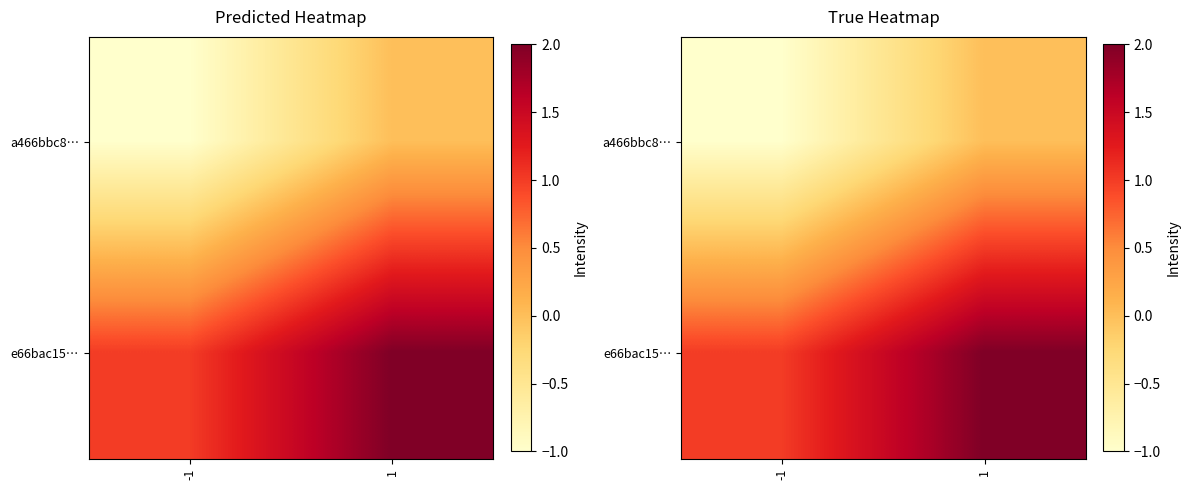

Rank the categories by a466bbc8… value from highest to lowest.

1, -1